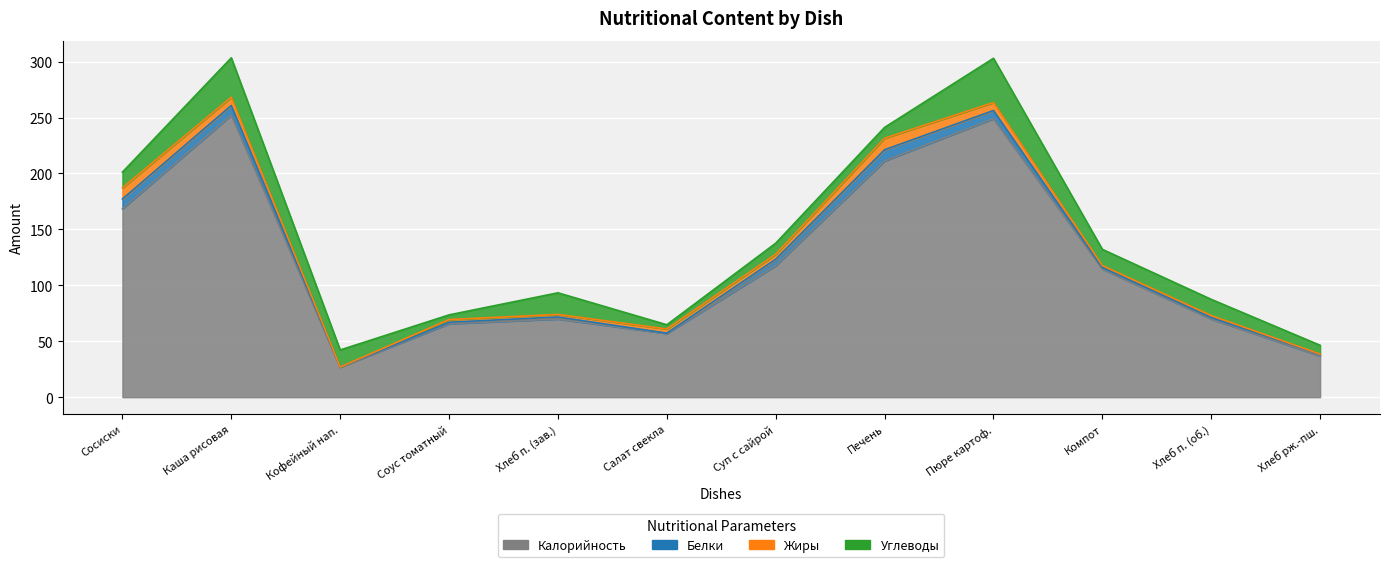

List the labels in order of Белки value, smallest first.

Кофейный напиток, Салат из свеклы с горошком, Соус томатный с овощами, Компот из свежих ягод, Хлеб пшеничный йодированный (обед), Хлеб ржано-пшеничный, Хлеб пшеничный йодированный (завтрак), Суп картофельный с сайрой, Картофельное пюре, Каша рисовая рассыпчатая, Сосиски отварные, Печень по-строгановски